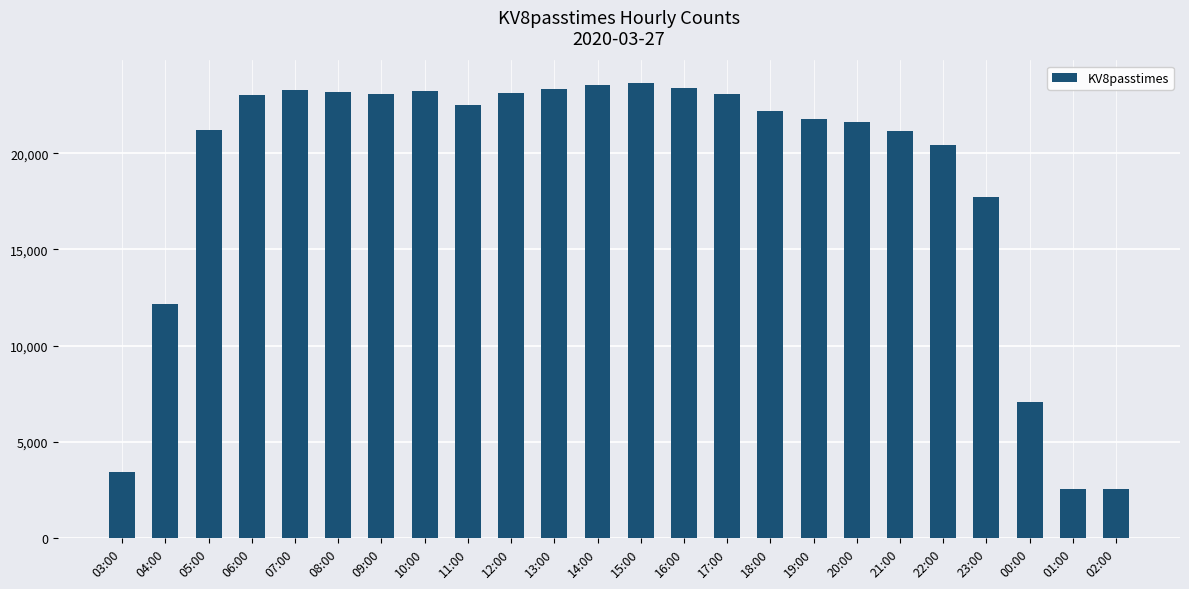

What is the difference between the values at 11:00 and 10:00?

745